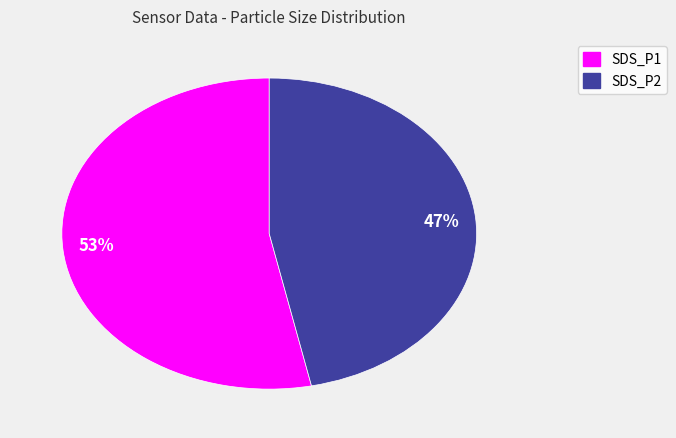

Count the number of slices in the pie.

2